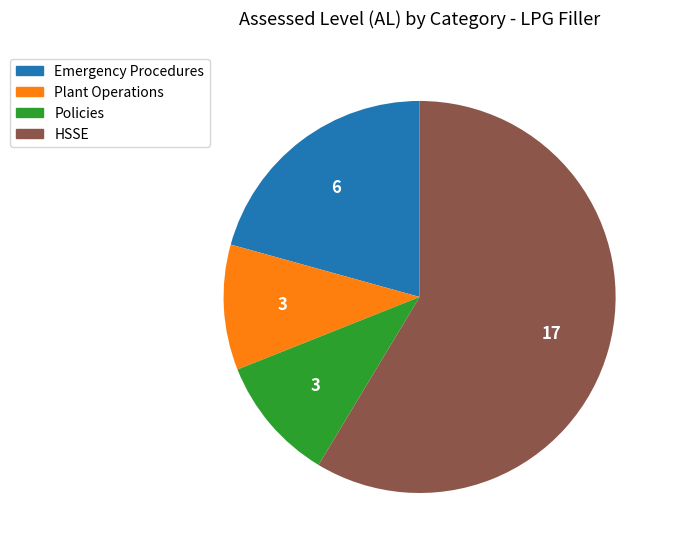

Does HSSE represent more than half of the total?

Yes